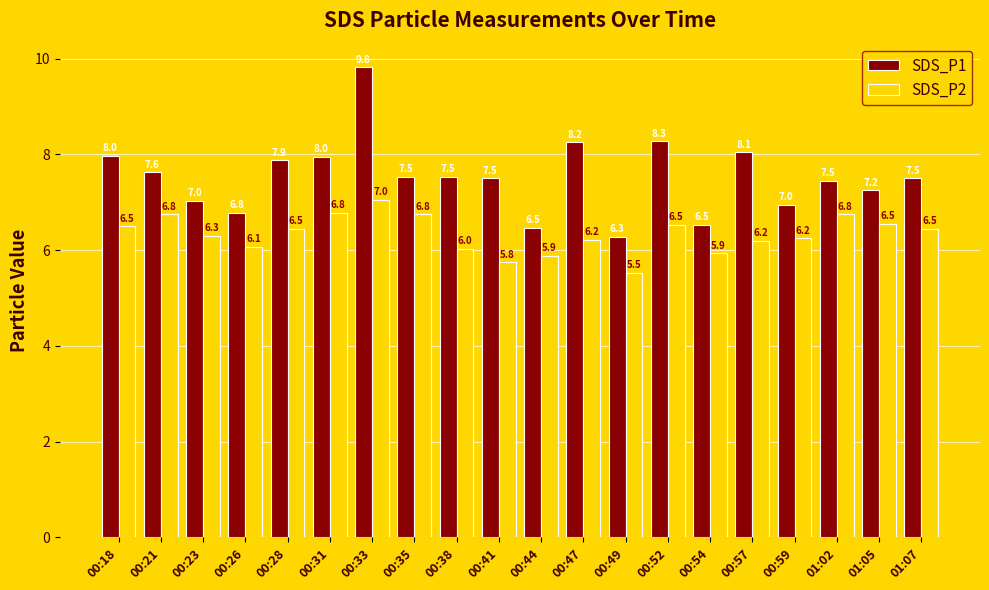

What is the label of the 7th bar from the left?

00:33